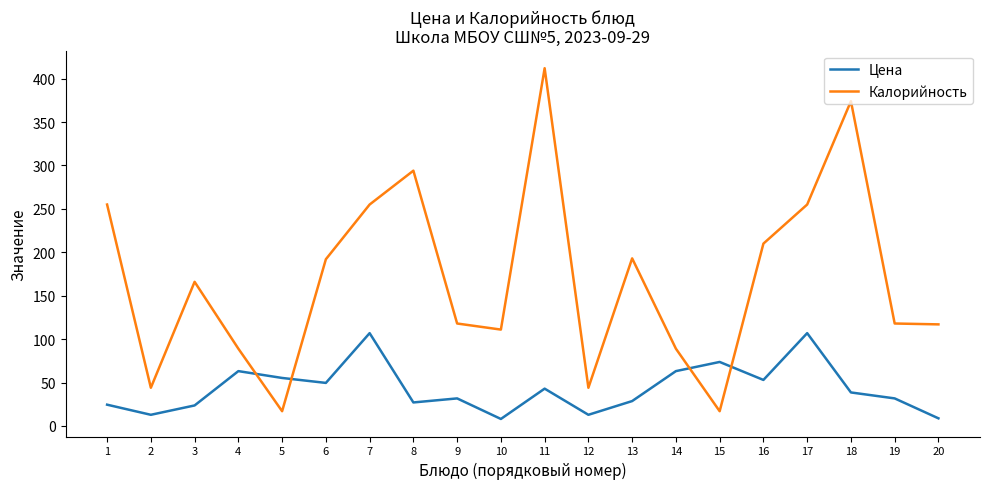

What is the difference between the maximum and minimum values in the Калорийность series?

395.0